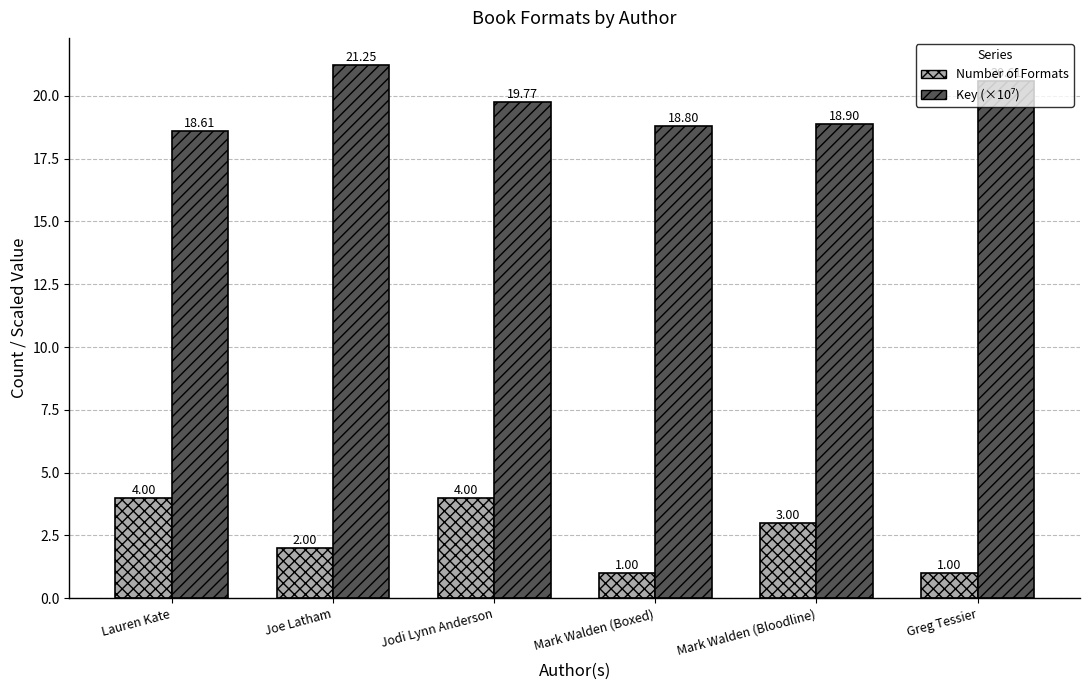

What is the difference between the second highest and second lowest values in the Number of Formats series?

3.0